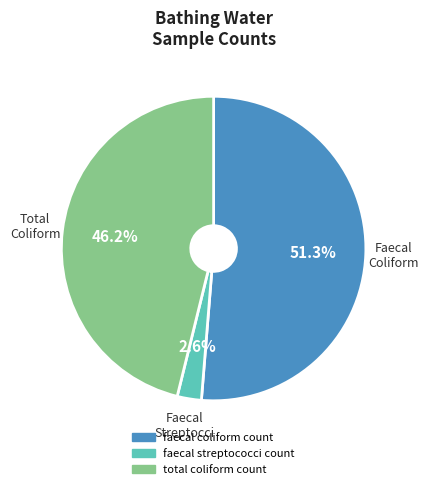

Which has a higher value, faecal streptococci count or faecal coliform count?

faecal coliform count